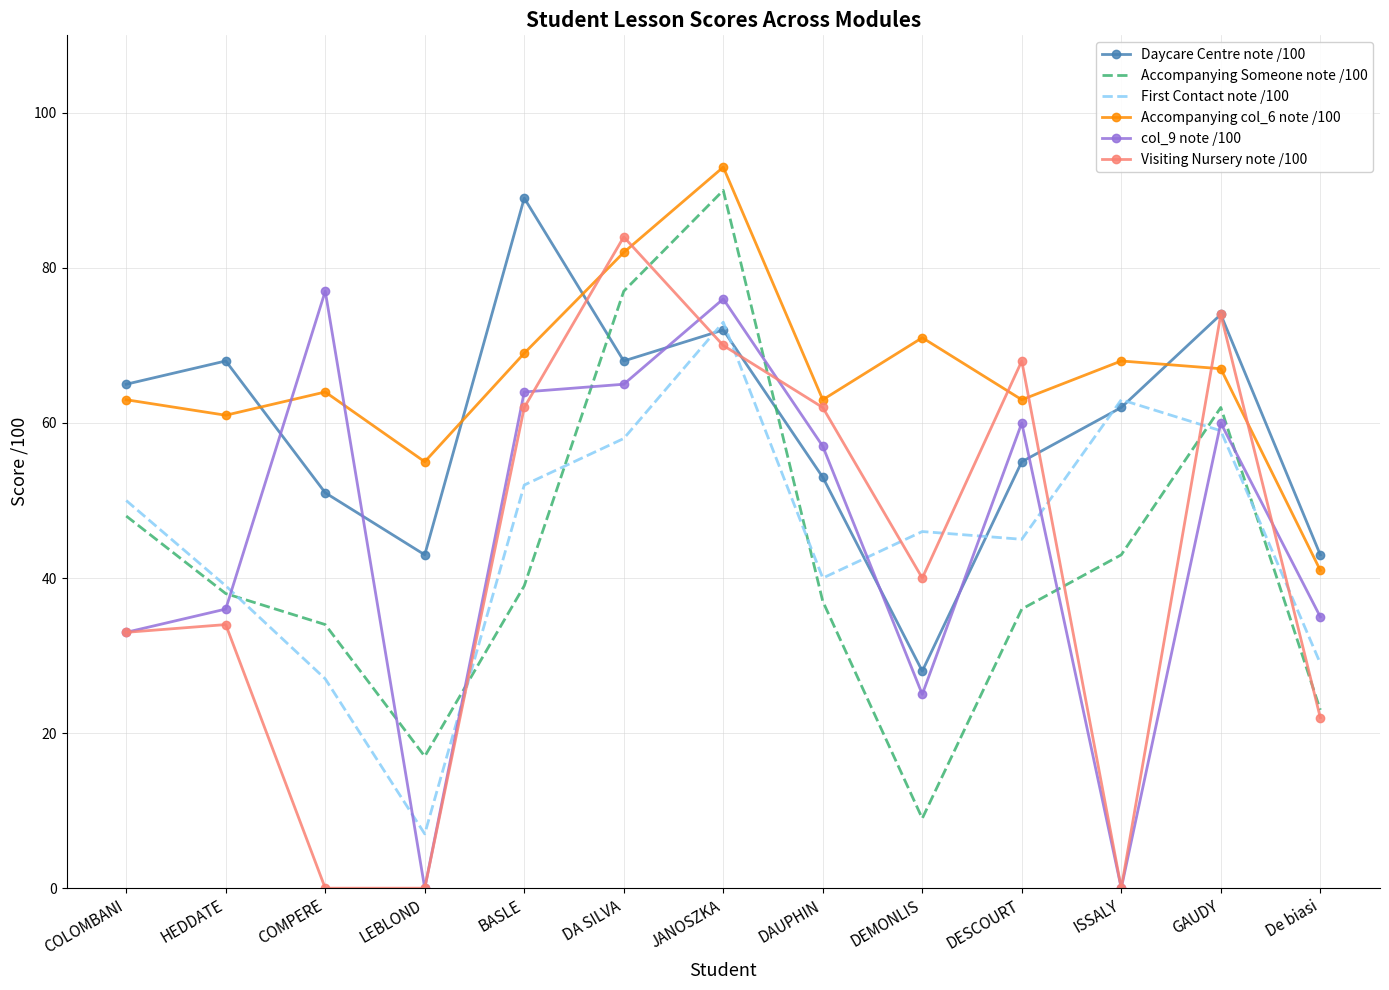

Which series has the largest total across all categories?

Accompanying col_6 note /100